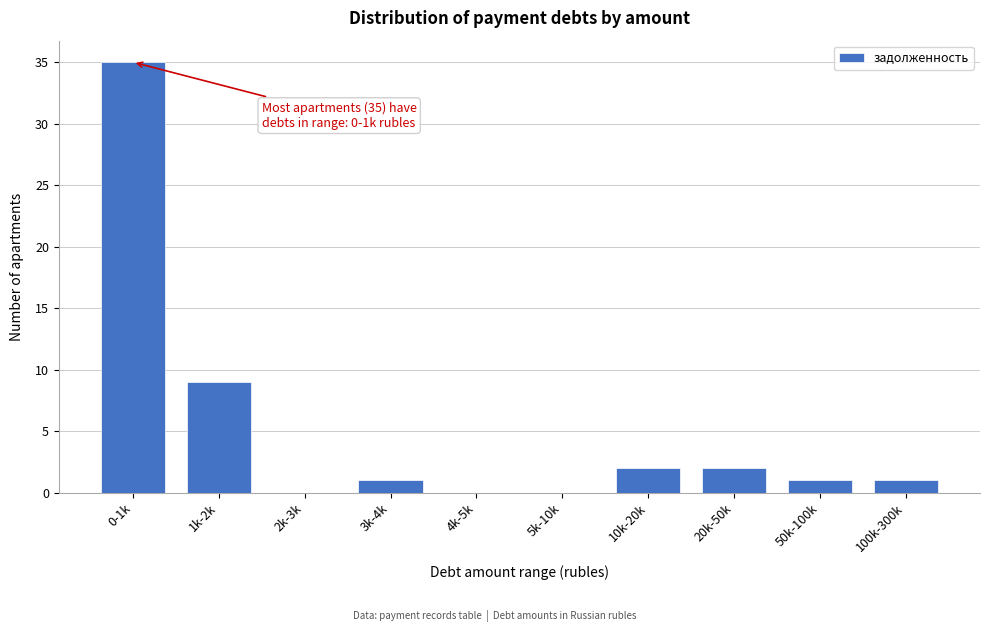

Reading left to right, list all the values displayed in this chart.

0-1k=35	1k-2k=9	2k-3k=0	3k-4k=1	4k-5k=0	5k-10k=0	10k-20k=2	20k-50k=2	50k-100k=1	100k-300k=1